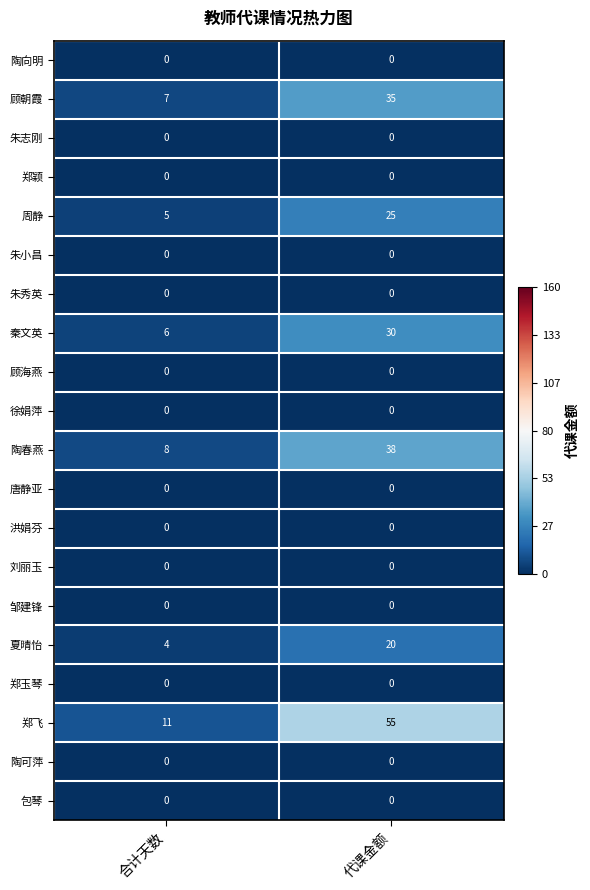

How many categories are shown in the chart?

2